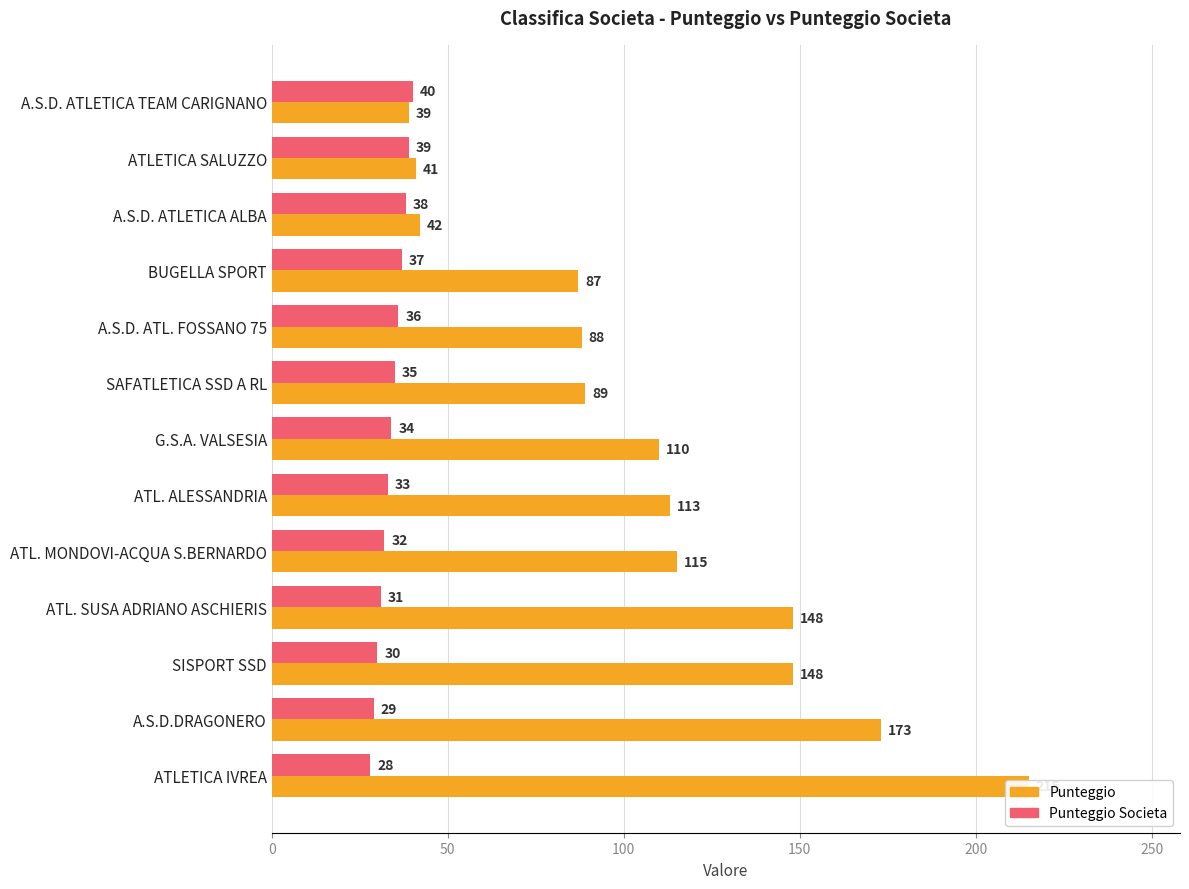

How many bars are there in each group?

2